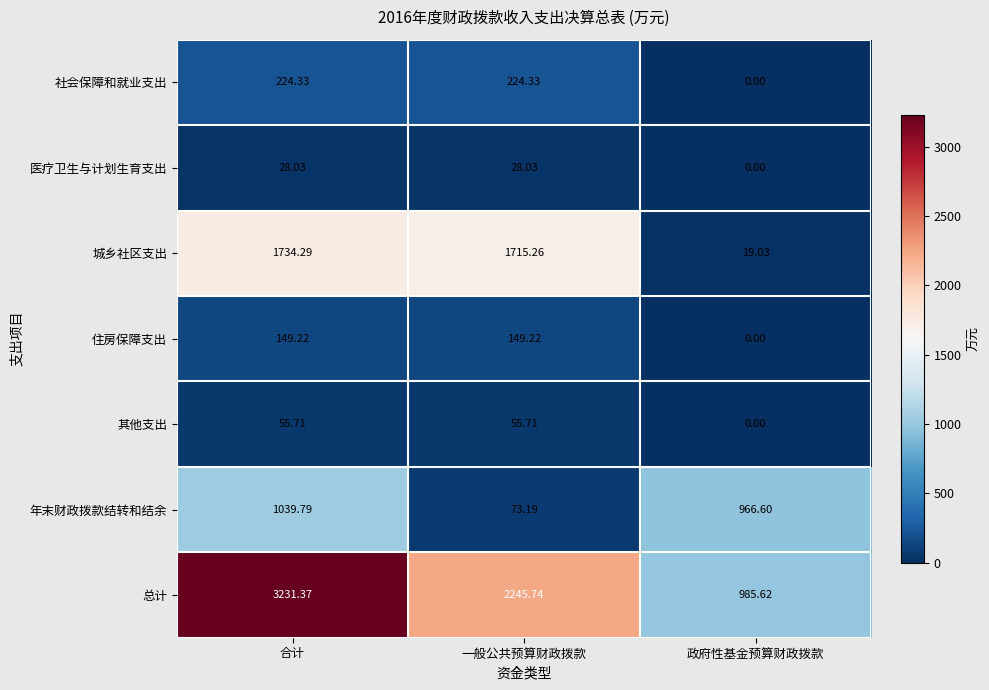

Which category has the lowest value in the 城乡社区支出 series?

政府性基金预算财政拨款